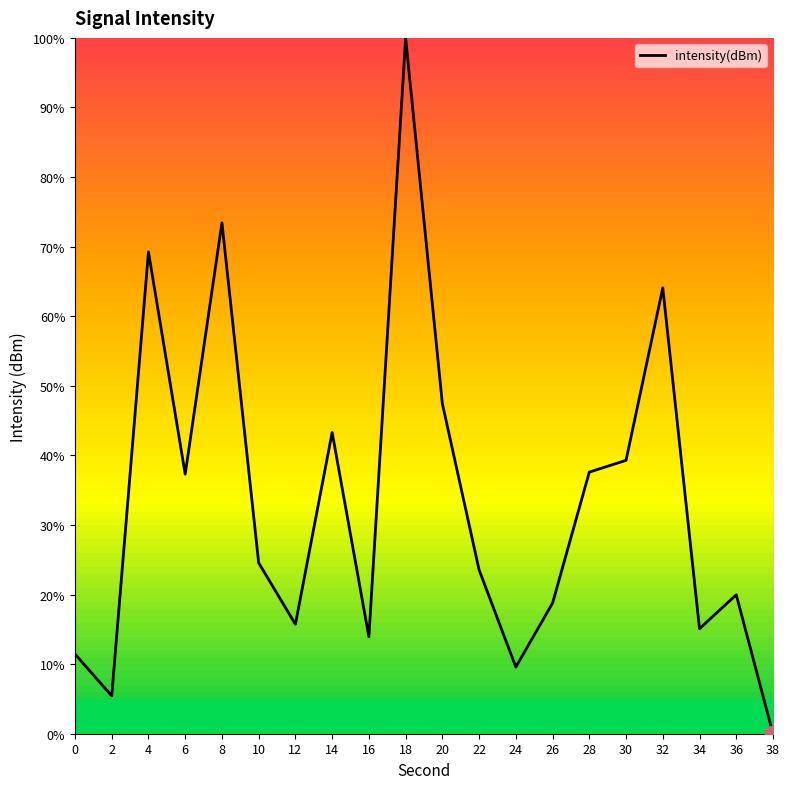

What is the difference between the second highest and second lowest values?

68.0